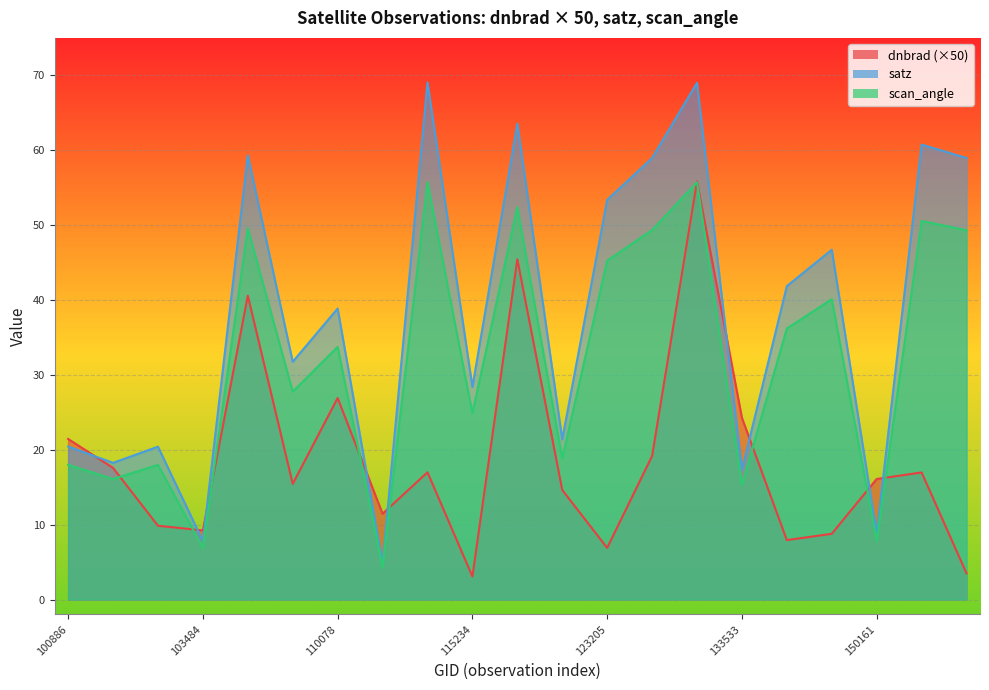

True or false: scan_angle and dnbrad cross at least once.

True